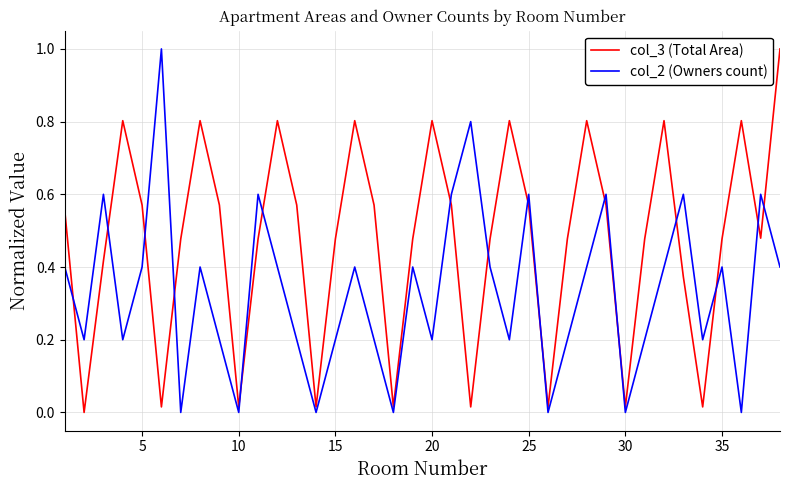

What is the highest value of the col_2 (Owners count) series?

1.0